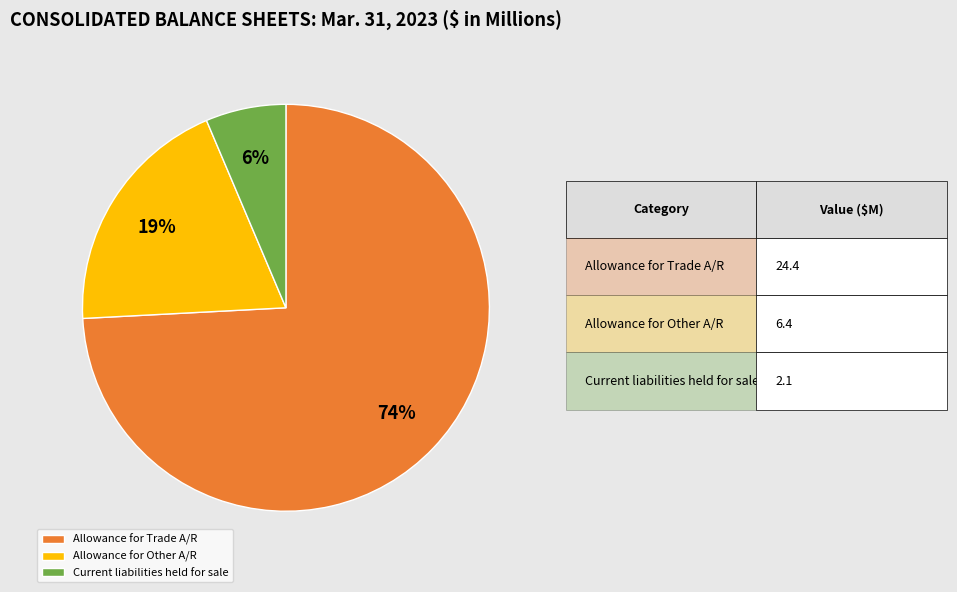

To the nearest percent, what percentage of the pie is Allowance for Other A/R?

19%